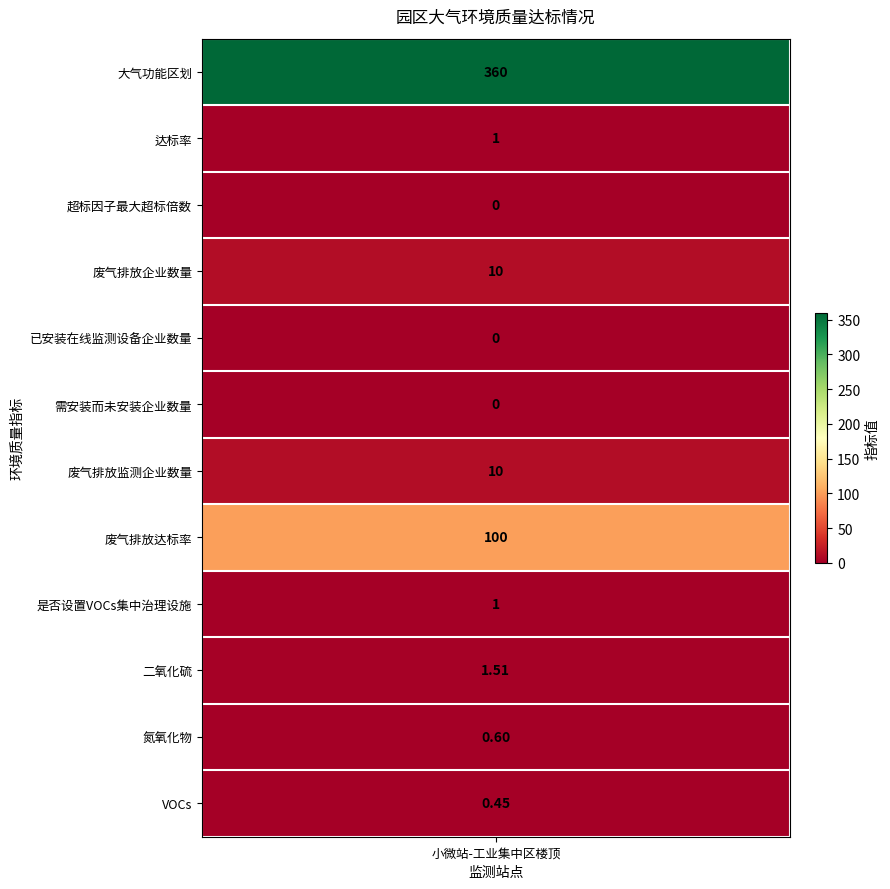

What is the average value of the 上一年大气环境质量监测次数 series?

40.4